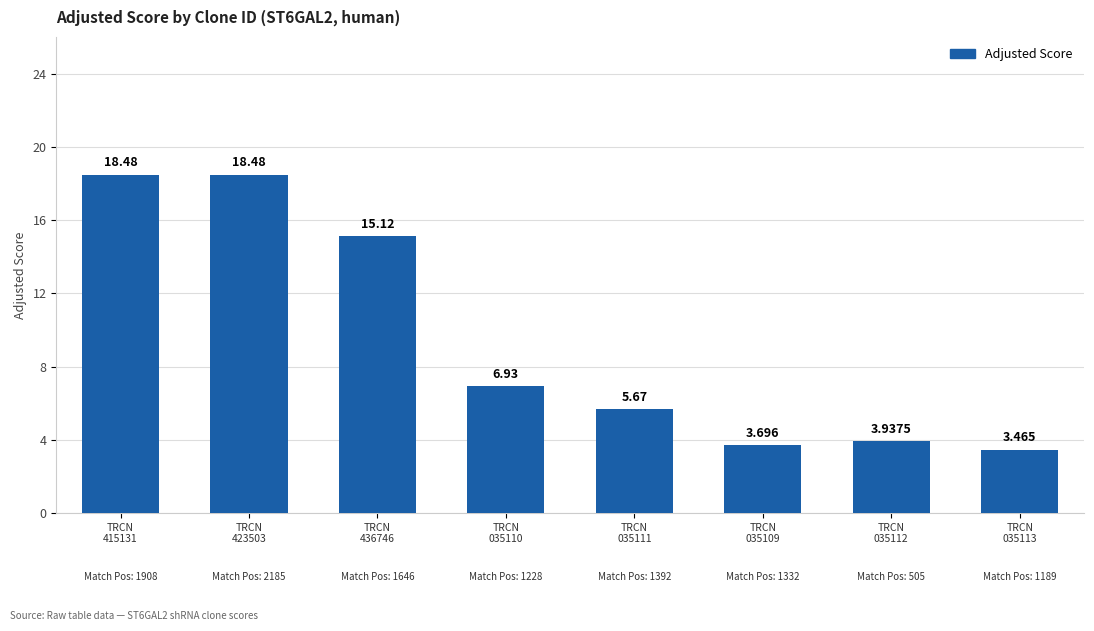

How many values are below 6?

4